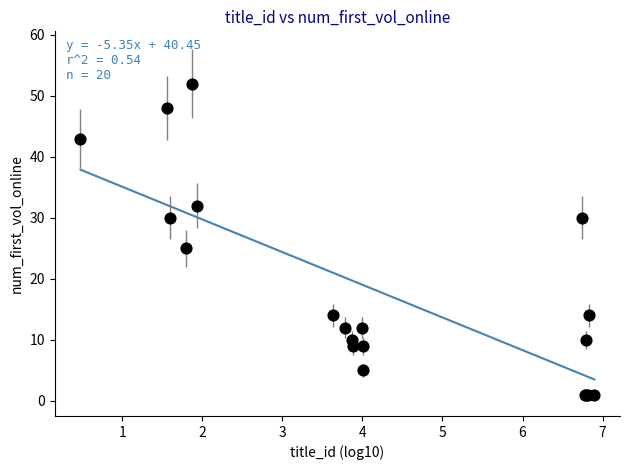

What Y value in the scatter plot is closest to 26?

25